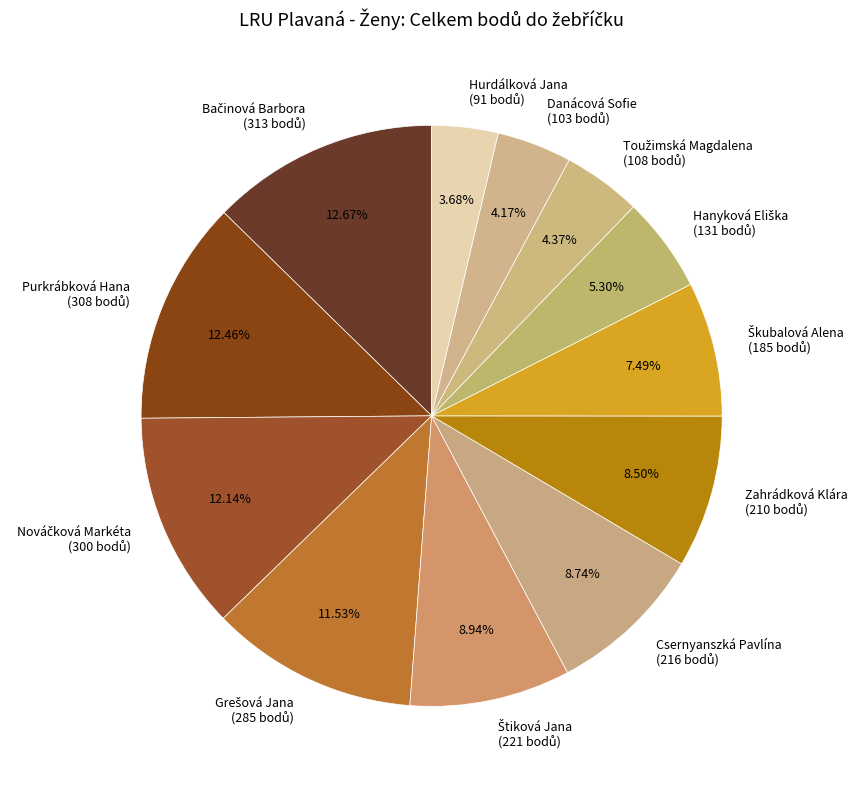

Is there any slice that represents more than half of the pie?

No